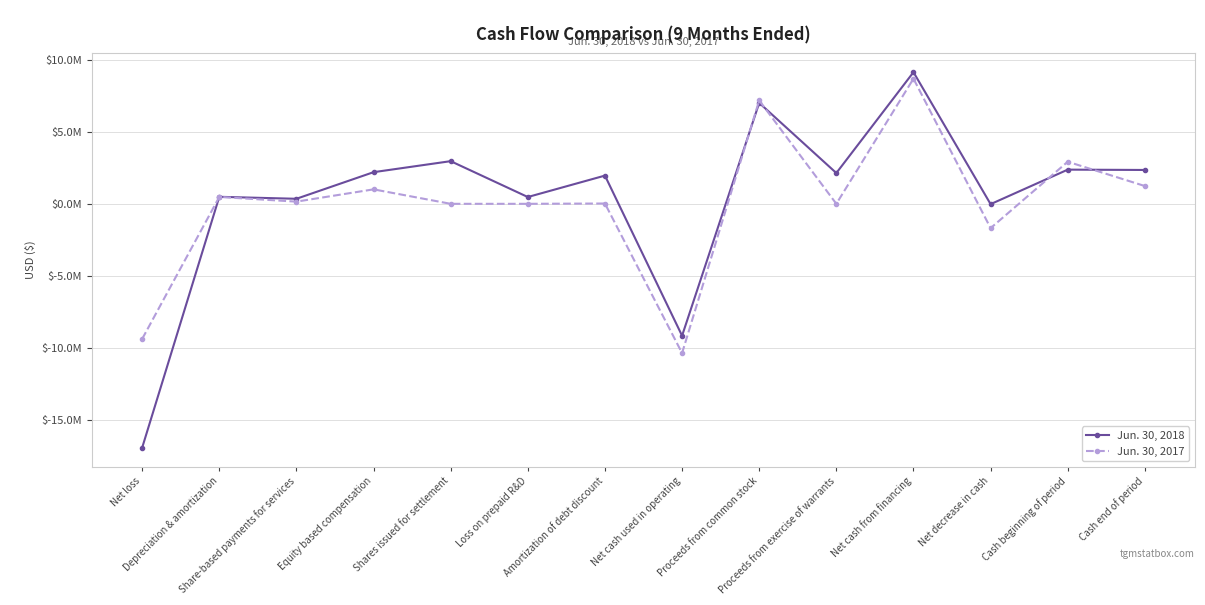

What are all the series names shown in the legend?

Jun. 30, 2018, Jun. 30, 2017